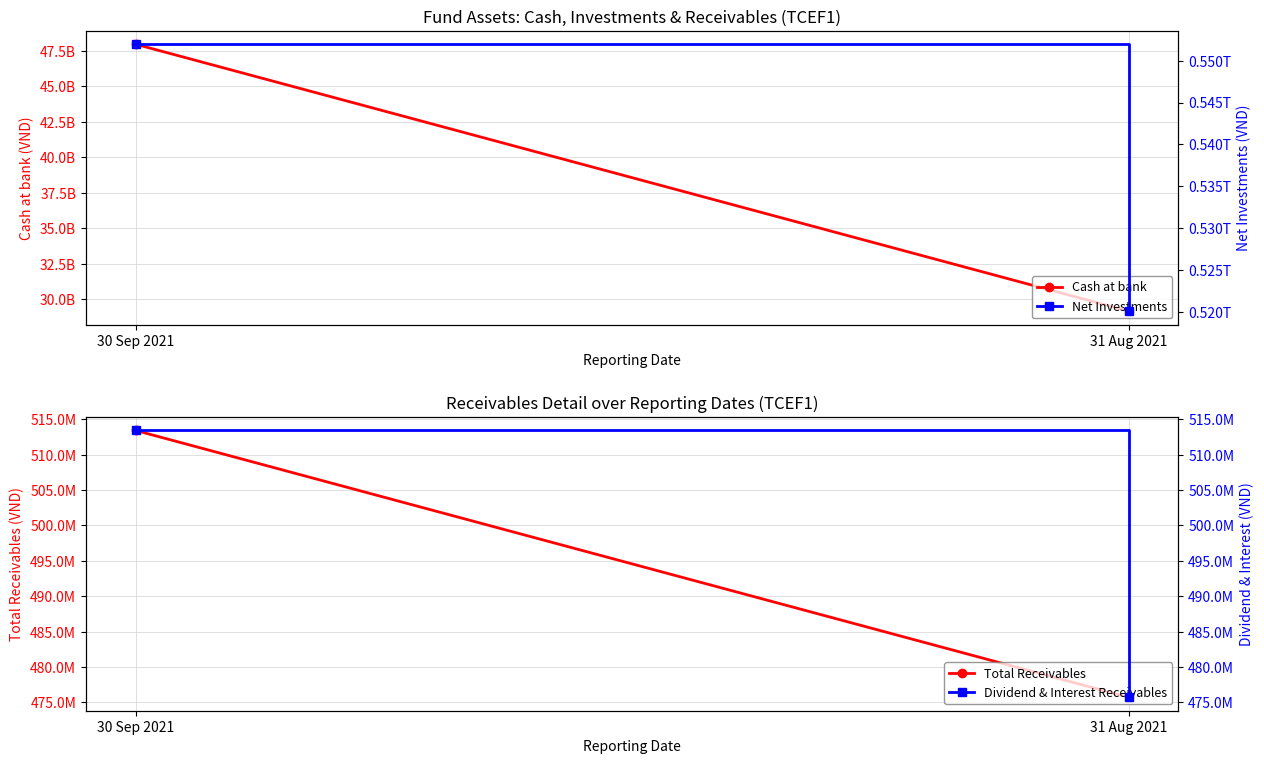

True or false: Dividend & Interest Receivables has a value of 172275645 at 31 Aug 2021.

False